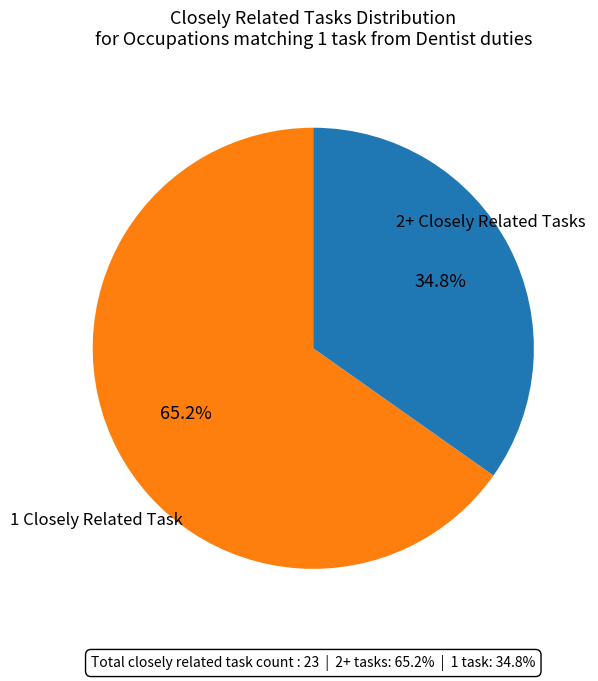

Is there any slice that represents more than half of the pie?

Yes